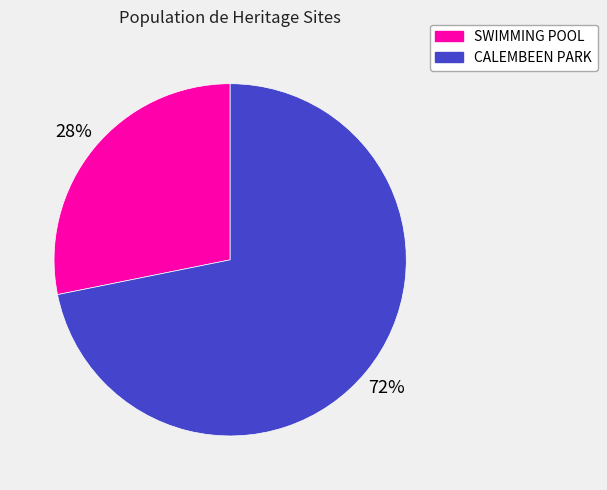

Which slice is the smallest?

SWIMMING POOL